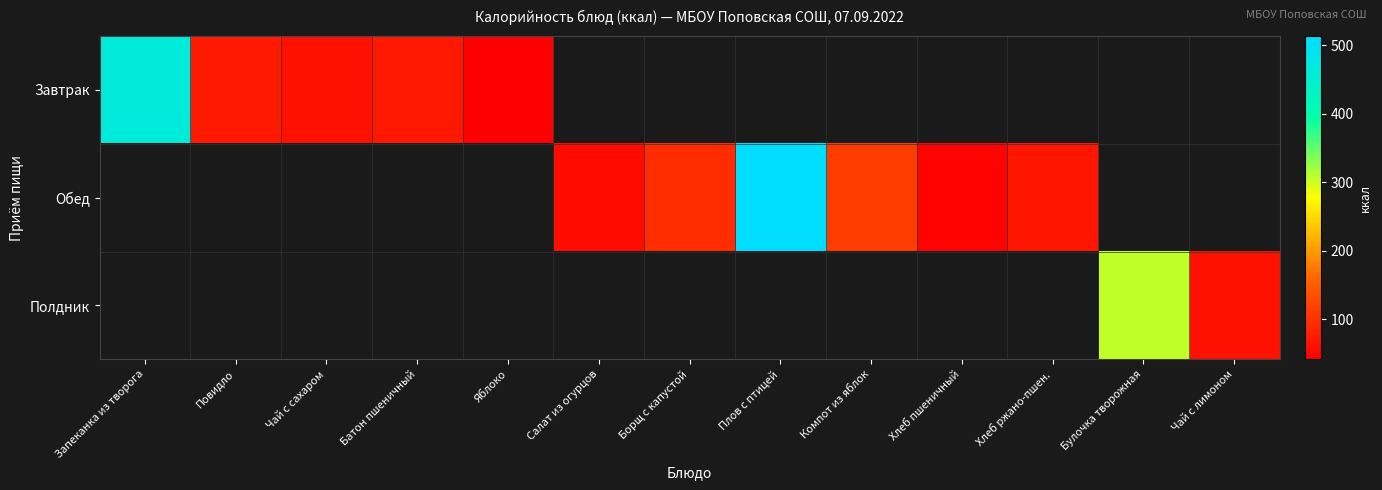

Is the value of Обед at Булочка творожная greater than the value of Полдник at Батон пшеничный?

No